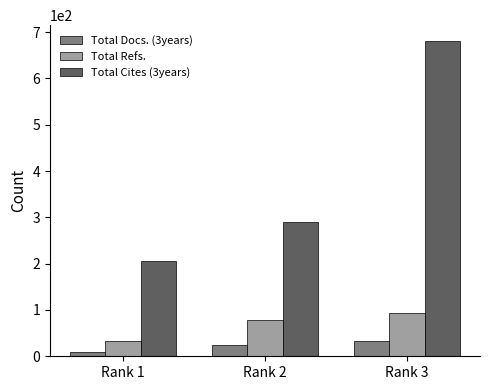

What is the value of the Total Refs. bar at the 1st from the left?

33